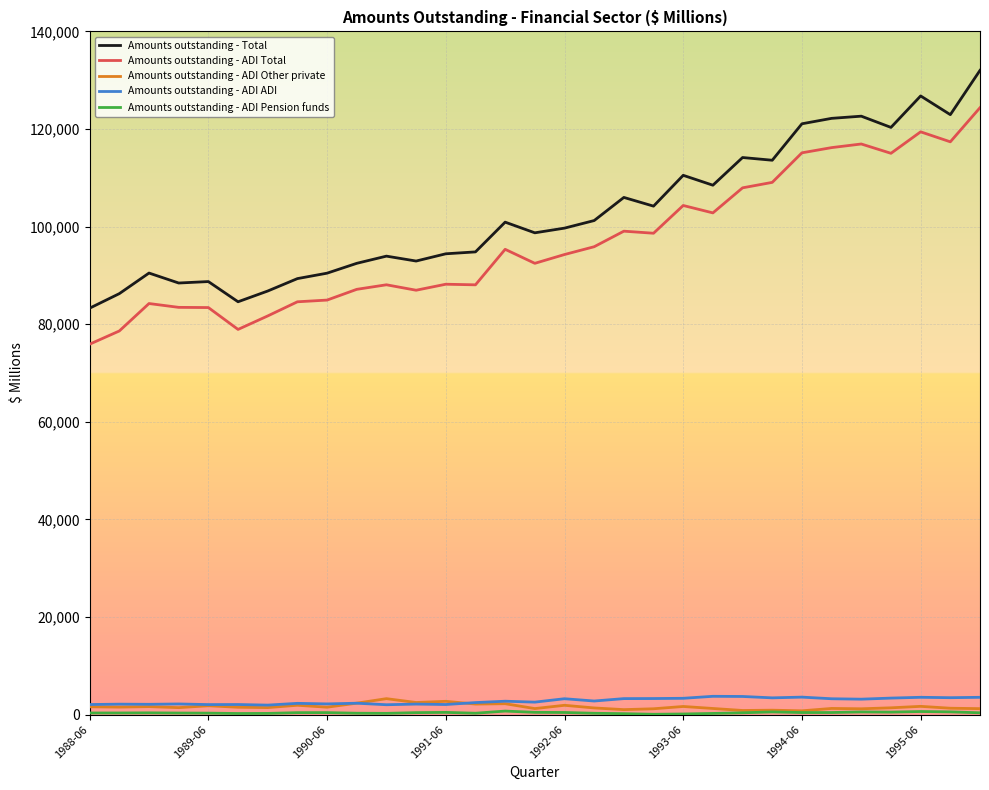

Does the chart have visible grid lines?

Yes